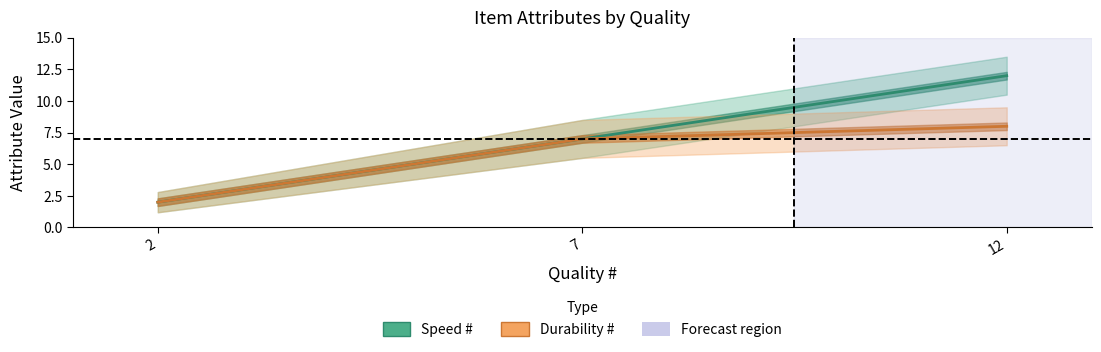

The value of Durability # at 12 is 14. True or false?

False